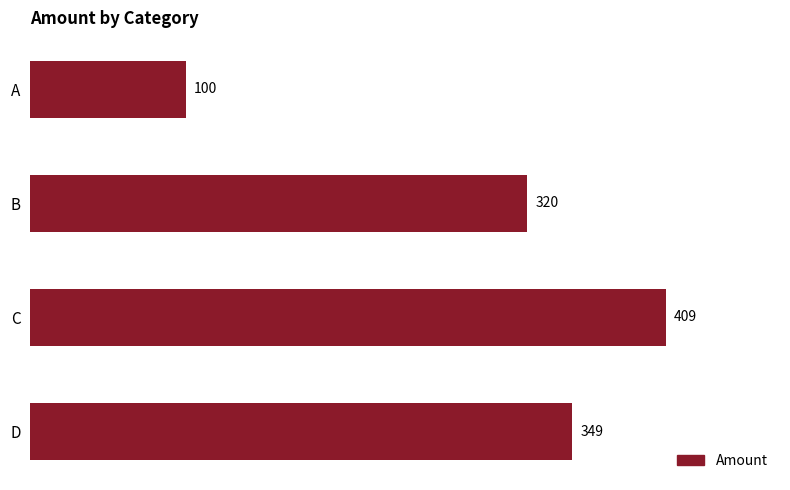

Read the value at D.

349